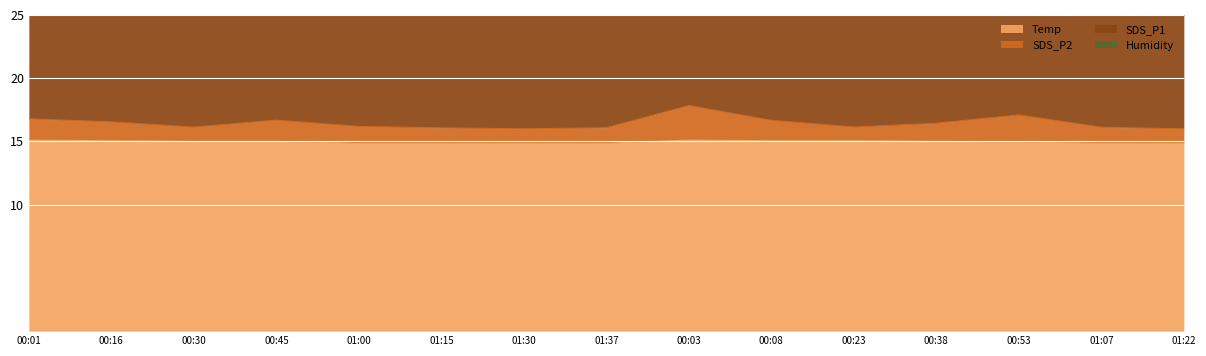

Reading left to right, transcribe all the data shown in this chart.

Temp: 00:01=15.1	00:16=15.1	00:30=15.0	00:45=15.0	01:00=14.8	01:15=14.8	01:30=14.8	01:37=14.8	00:03=15.1	00:08=15.1	00:23=15.1	00:38=15.0	00:53=14.9	01:07=14.8	01:22=14.8
SDS_P2: 00:01=16.8	00:16=16.5	00:30=16.1	00:45=16.7	01:00=16.2	01:15=16.1	01:30=16.0	01:37=16.1	00:03=17.8	00:08=16.7	00:23=16.1	00:38=16.4	00:53=17.1	01:07=16.1	01:22=16.0
SDS_P1: 00:01=59.5	00:16=50.6	00:30=48.5	00:45=54.6	01:00=52.2	01:15=53.6	01:30=49.6	01:37=47.6	00:03=57.2	00:08=51.3	00:23=48.5	00:38=52.4	00:53=54.1	01:07=48.6	01:22=52.3